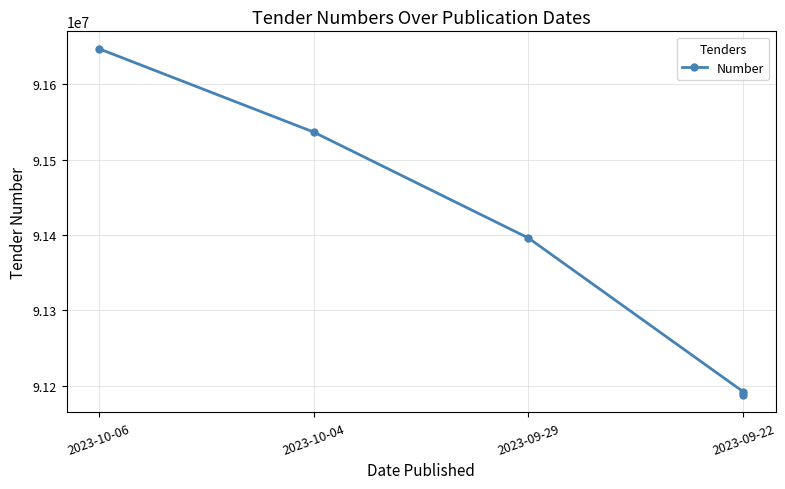

What is the value of the 1st point from the left?

91647617